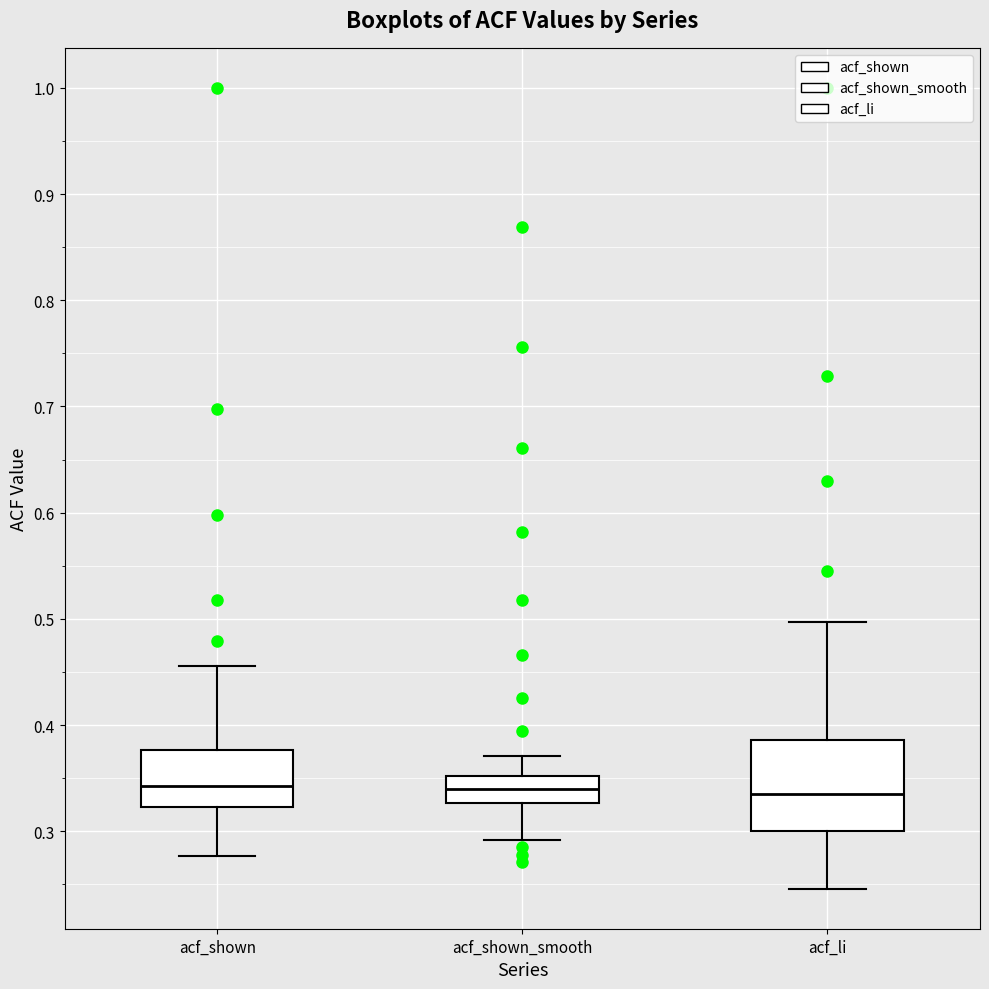

Reading left to right, read every box against the y-axis: the position of its median line, the range the box covers, and the ends of its whiskers. The values are not printed on the chart, so give them approximately, as read against the axis.

acf_shown: median 0.34, box 0.32 to 0.38, whiskers 0.28 to 0.46
acf_shown_smooth: median 0.34, box 0.33 to 0.35, whiskers 0.29 to 0.37
acf_li: median 0.34, box 0.30 to 0.39, whiskers 0.25 to 0.50